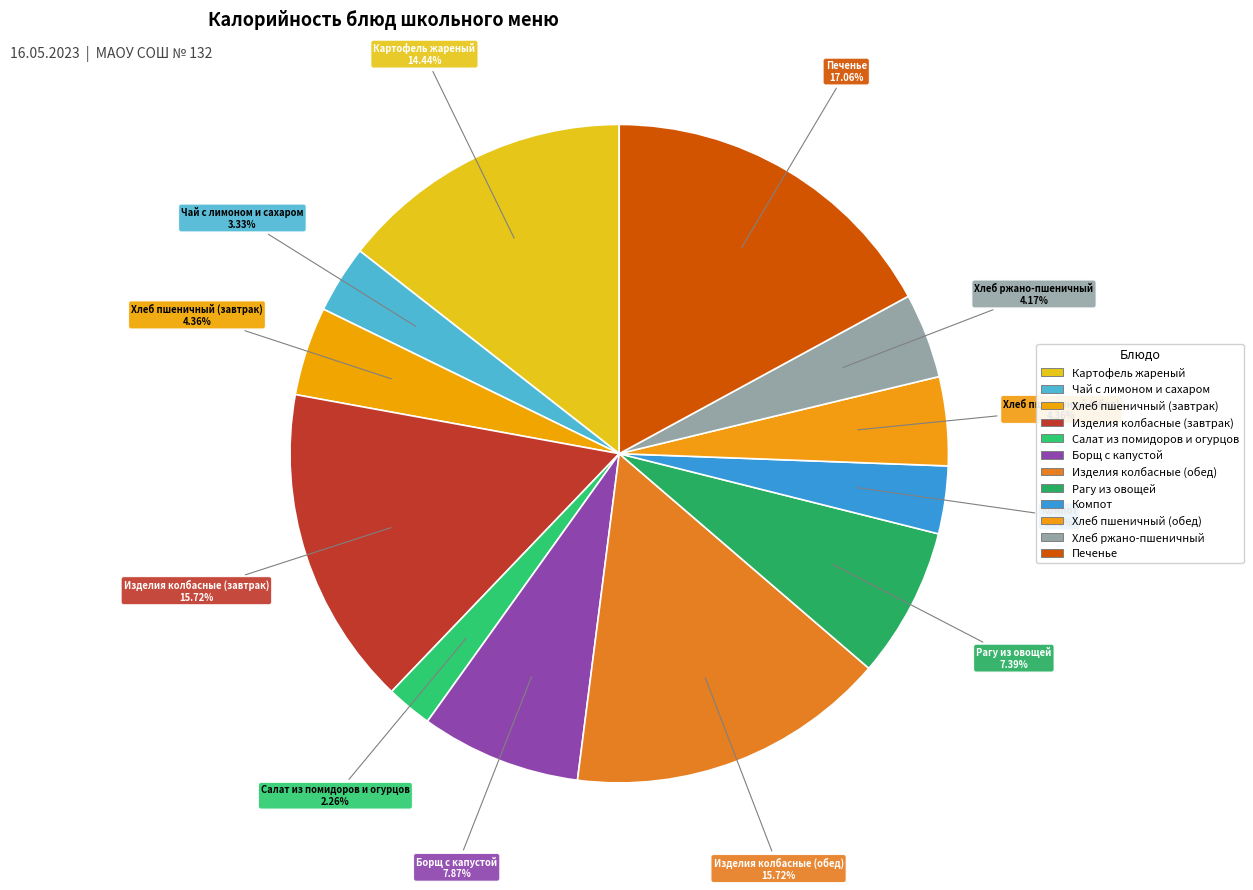

Do Хлеб пшеничный (завтрак) and Компот together represent more than half of the pie?

No